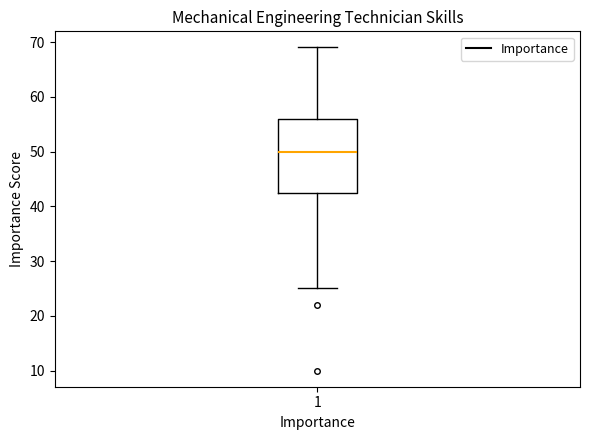

Read this box plot against the y-axis: the position of the median line, the range covered by the box, and the ends of both whiskers. The values are not printed on the chart, so give them approximately, as read against the axis.

median 50, box 43 to 56, whiskers 25 to 69